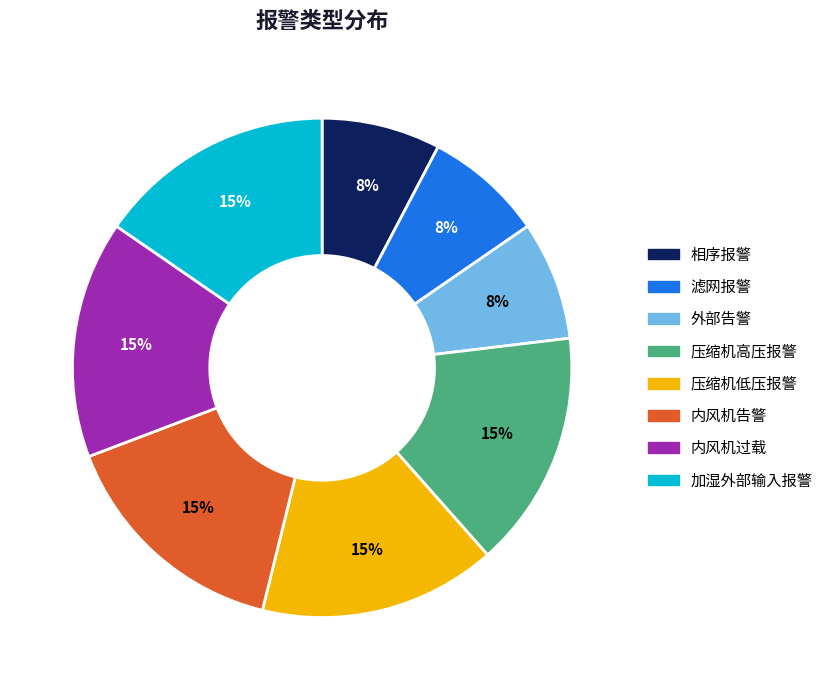

Does 内风机告警 represent more than half of the total?

No